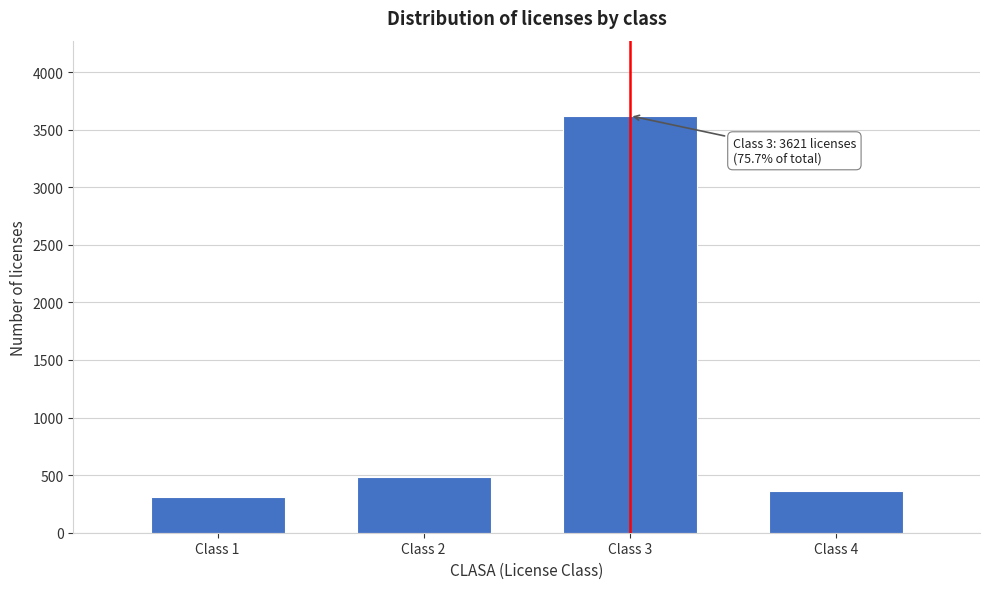

Reading left to right, what are all the values shown in this chart?

312	487	3621	361